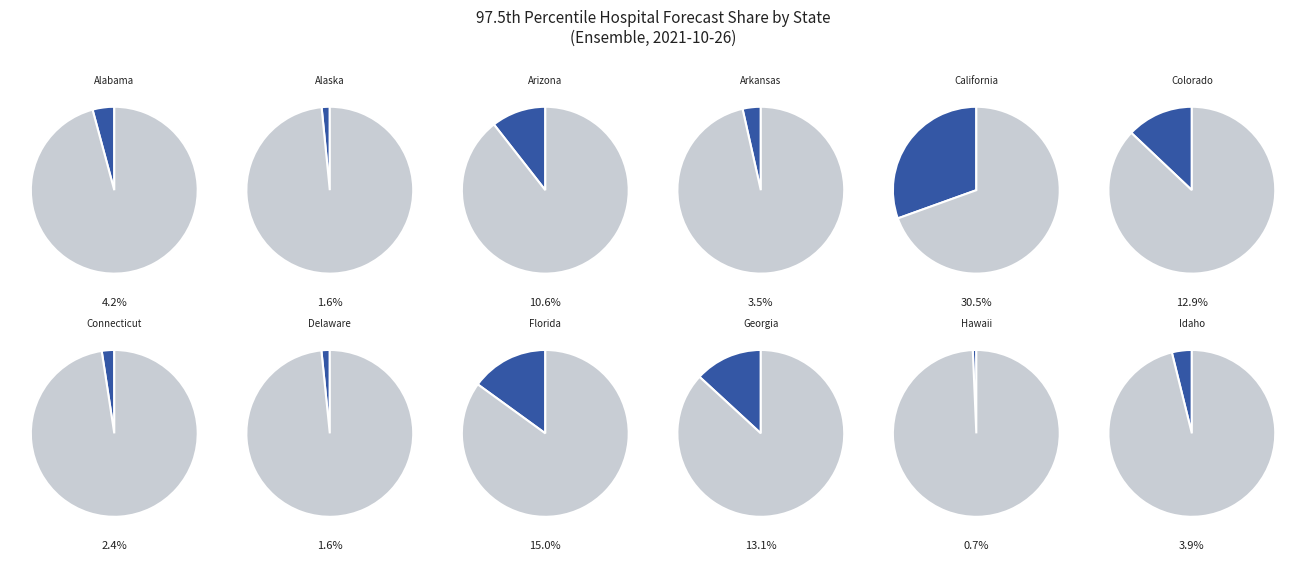

What is the smallest slice in the pie chart?

Hawaii